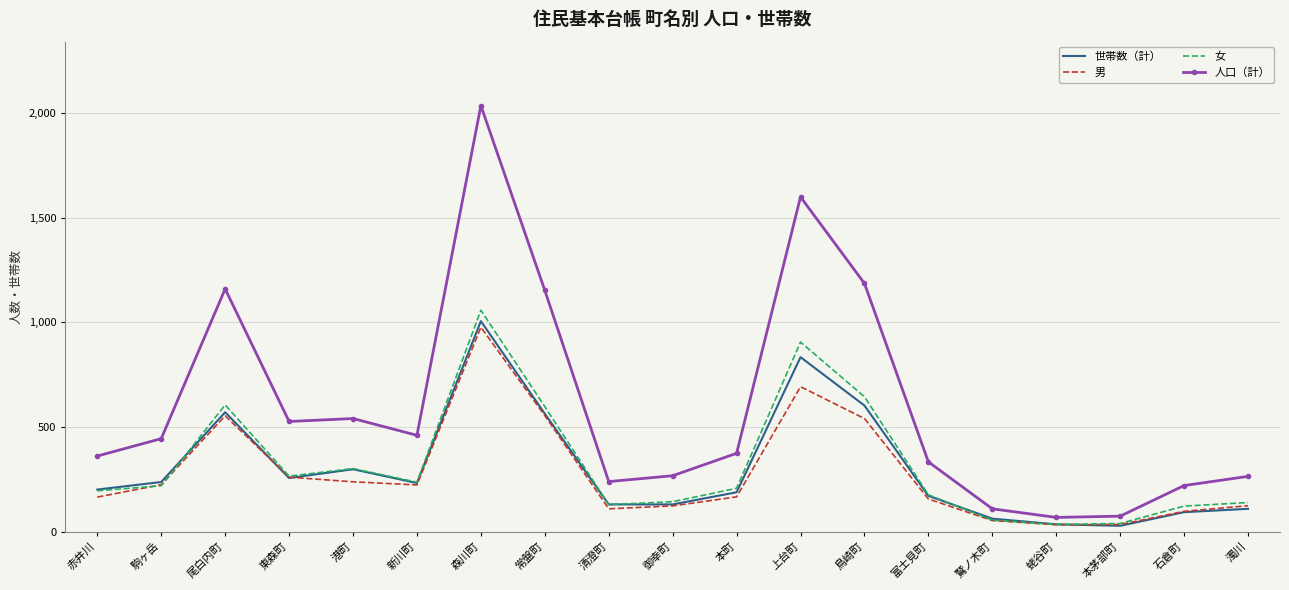

After their last crossing, which series has the higher values: 男 or 世帯数（計）?

男